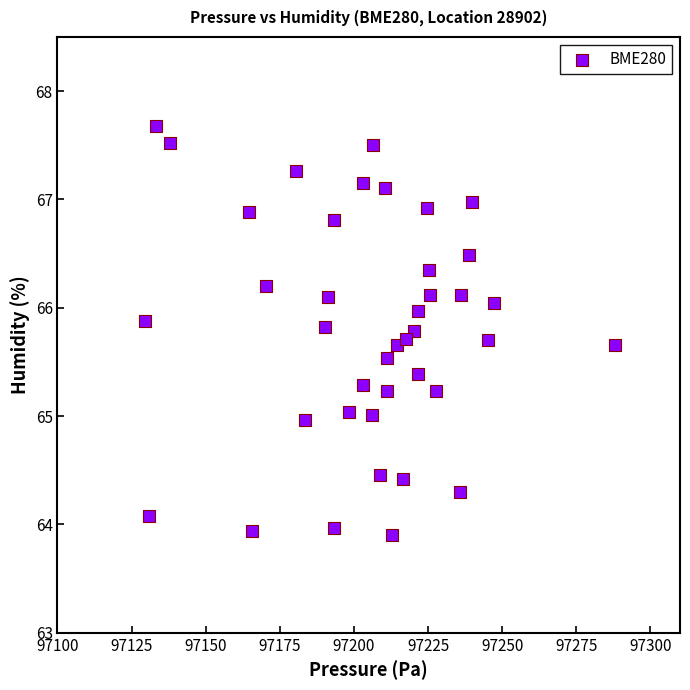

What is the range of X values (max minus min)?

158.6